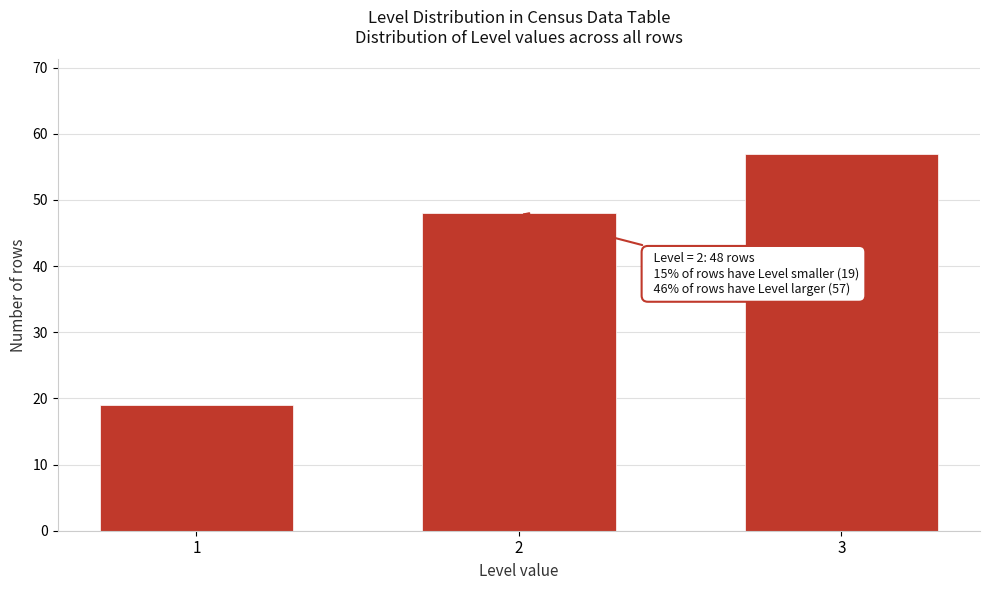

Reading right to left, extract all data points from this chart.

57	48	19